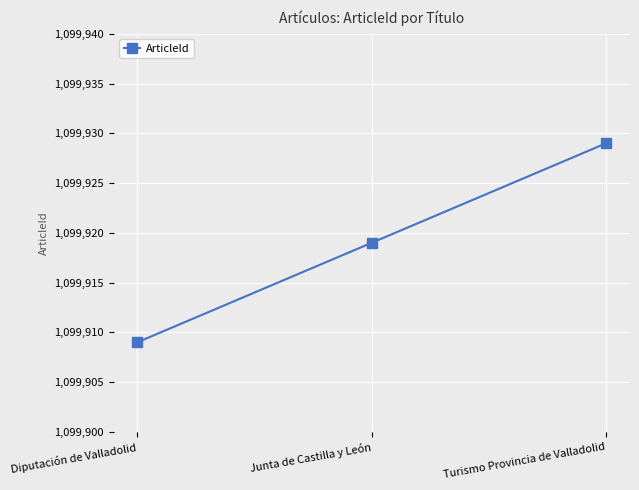

Reading left to right, transcribe all the data shown in this chart.

1099909	1099919	1099929